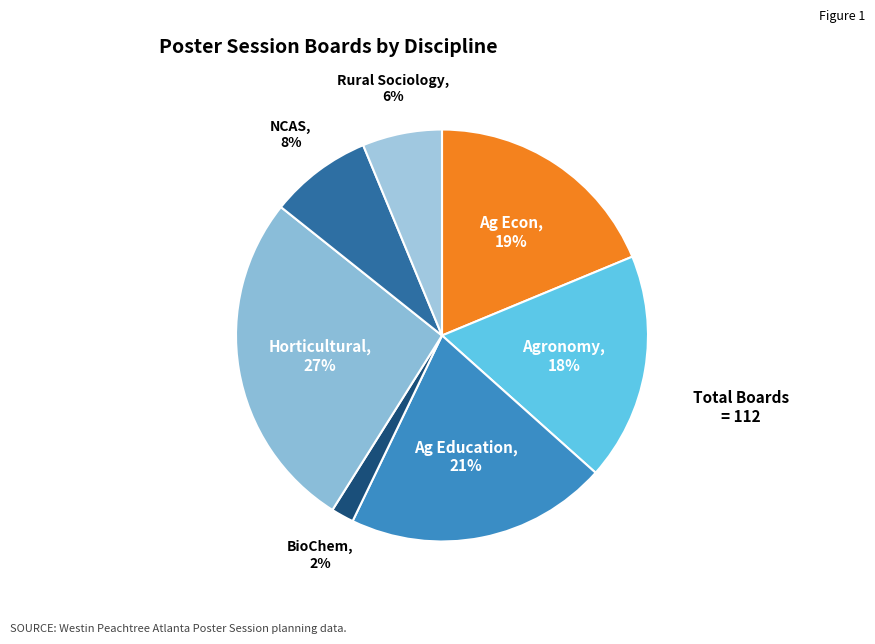

Rank the categories by value from lowest to highest.

BioChem, Rural Sociology, NCAS, Agronomy, Ag Econ, Ag Education, Horticultural